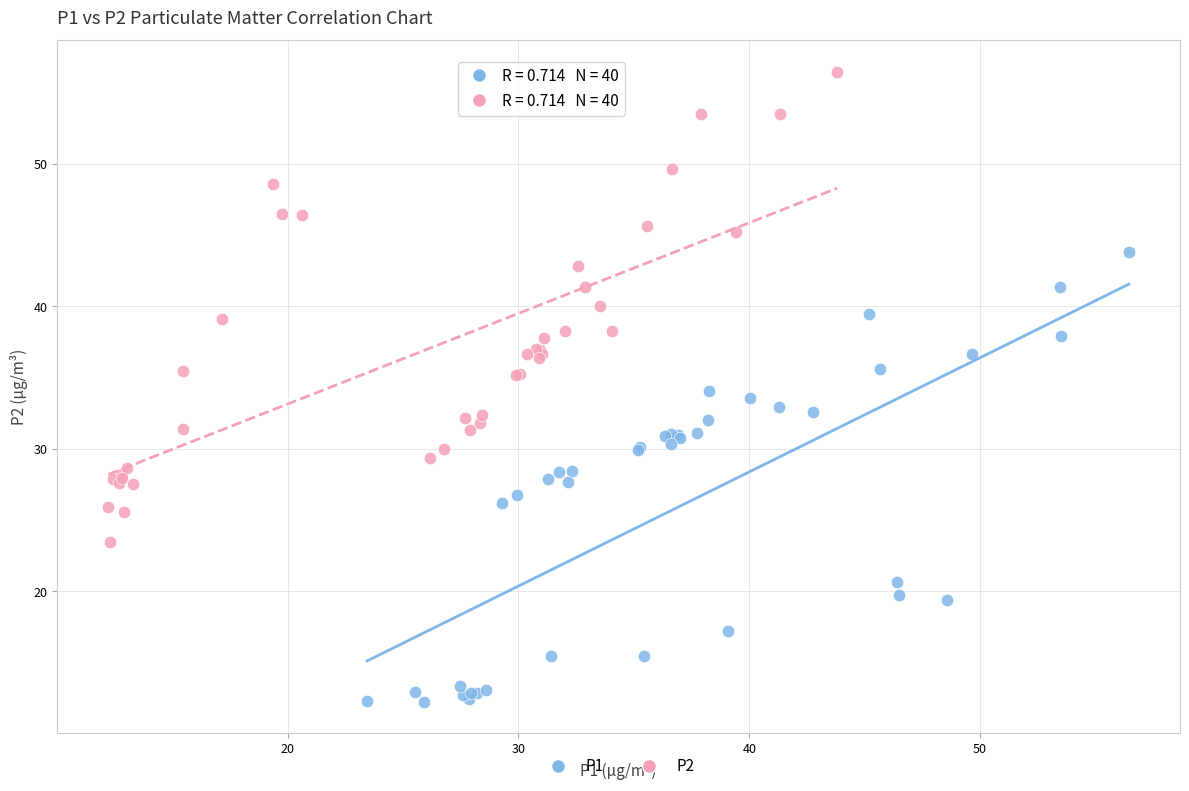

Which series reaches the maximum Y coordinate?

P2